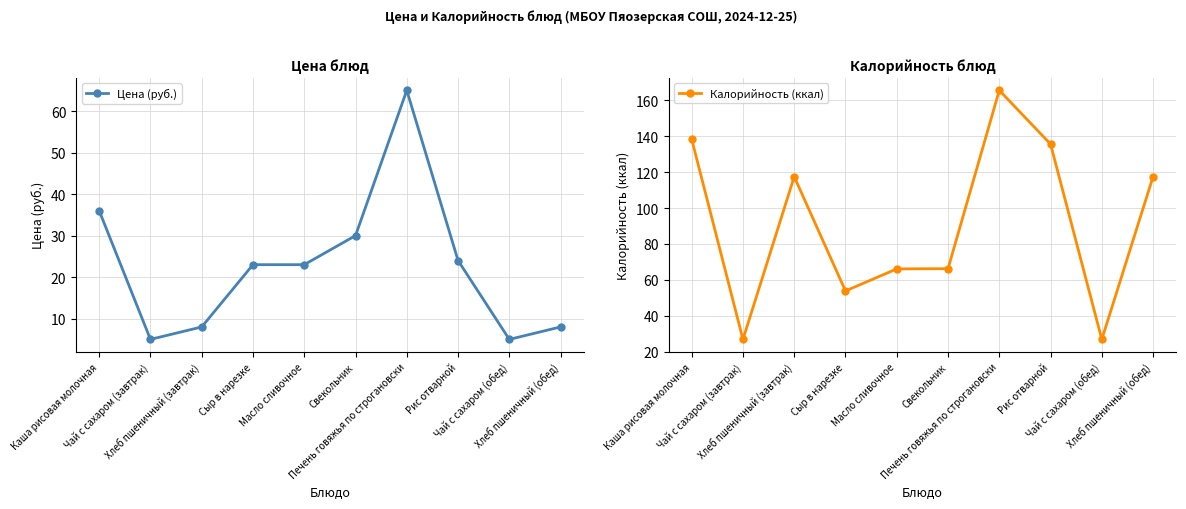

What is the difference between the Калорийность (ккал) values at Рис отварной and Чай с сахаром (завтрак)?

108.9